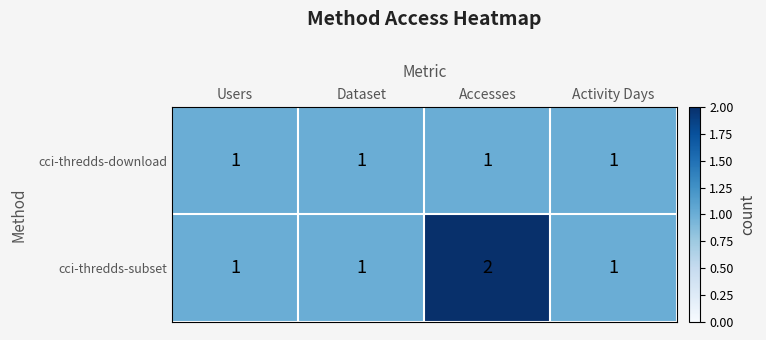

Which series has the largest total across all categories?

cci-thredds-subset